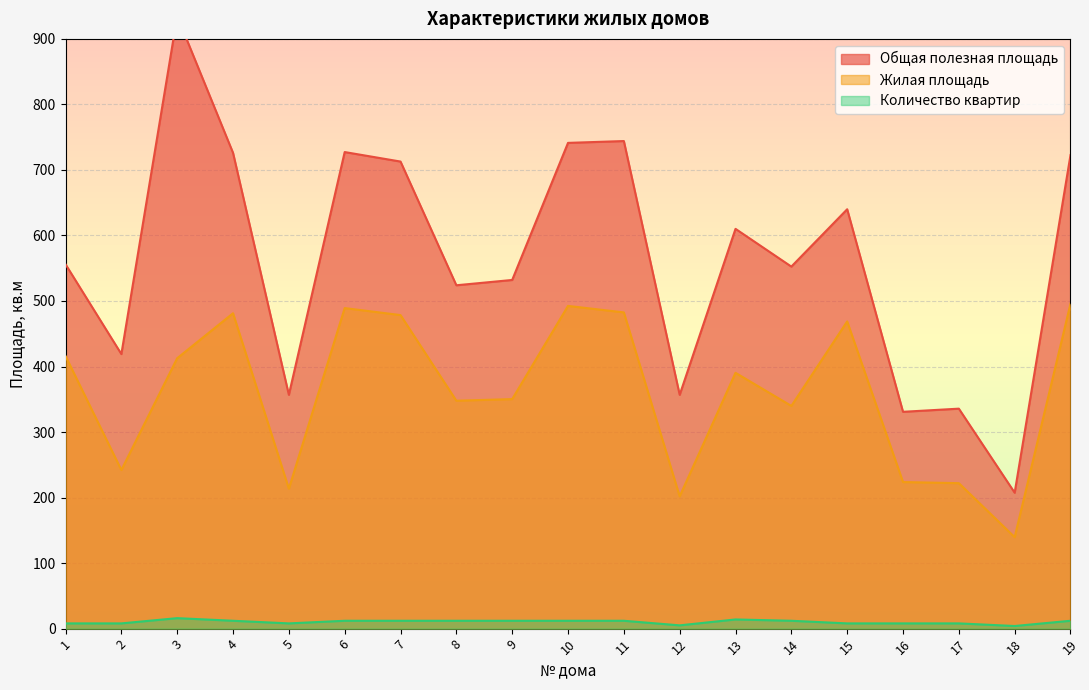

Reading left to right, transcribe all the data shown in this chart.

Общая полезная площадь: 556.0	419.0	934.7	726.1	356.8	727.3	712.8	524.0	532.1	741.3	744.1	356.8	610.1	552.5	640.0	330.9	335.7	207.4	722.7
Жилая площадь: 416.0	242.0	412.7	481.3	213.6	489.2	478.5	347.8	350.3	492.5	482.6	201.9	390.4	339.9	468.8	223.7	222.0	139.6	495.9
Количество квартир: 8.0	8.0	16.0	12.0	8.0	12.0	12.0	12.0	12.0	12.0	12.0	5.0	14.0	12.0	8.0	8.0	8.0	4.0	12.0